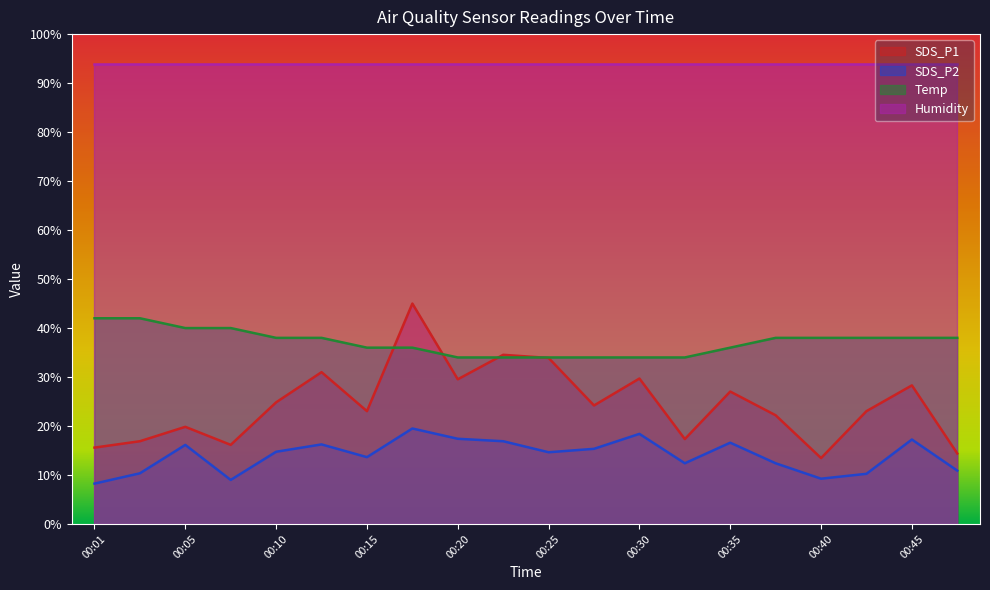

At how many categories does at least one series exceed 27?

20